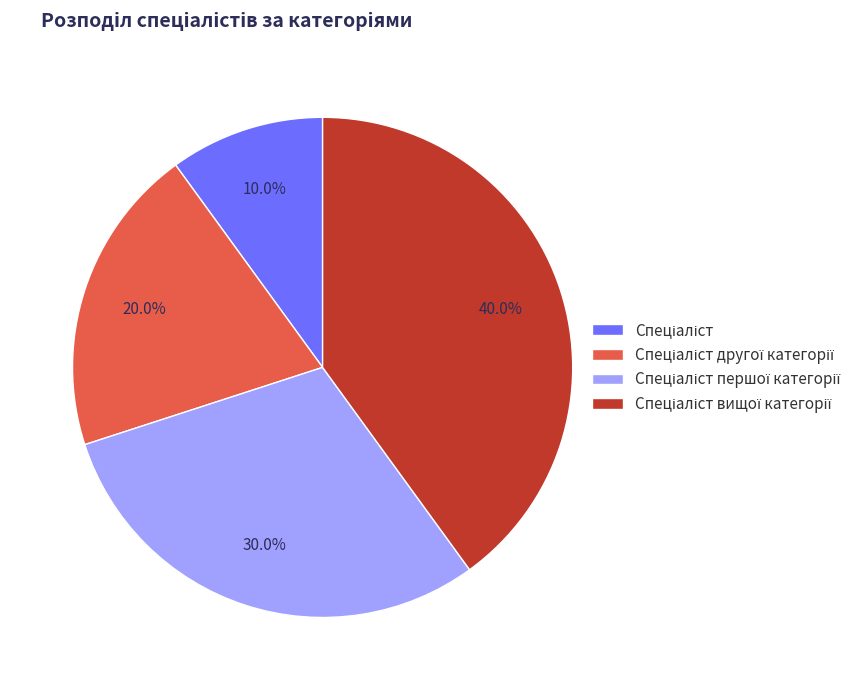

Is there a majority slice in this chart?

No